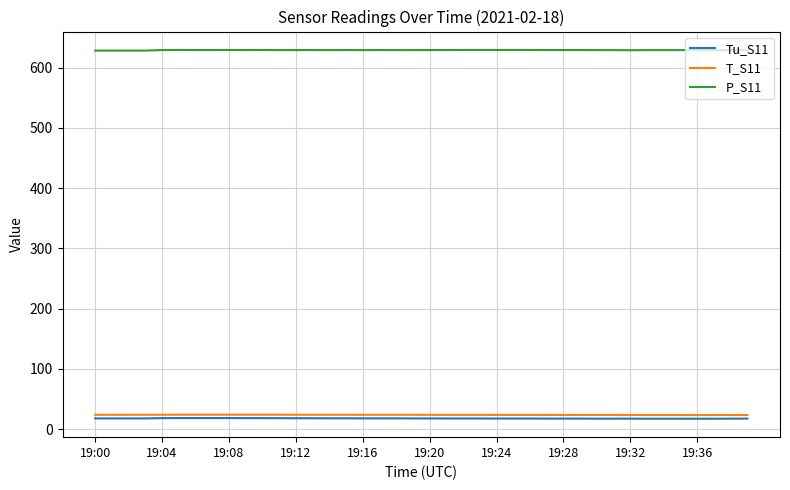

True or false: T_S11 and P_S11 cross at least once.

False